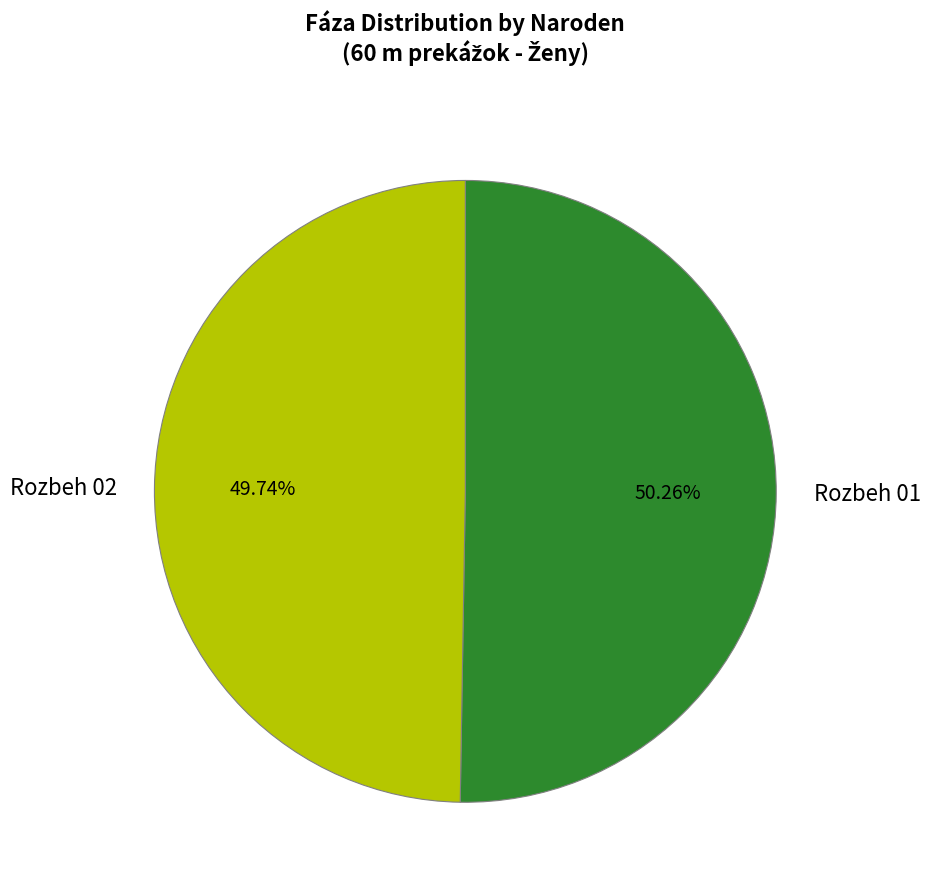

Rank the categories by value from highest to lowest.

Rozbeh 01, Rozbeh 02